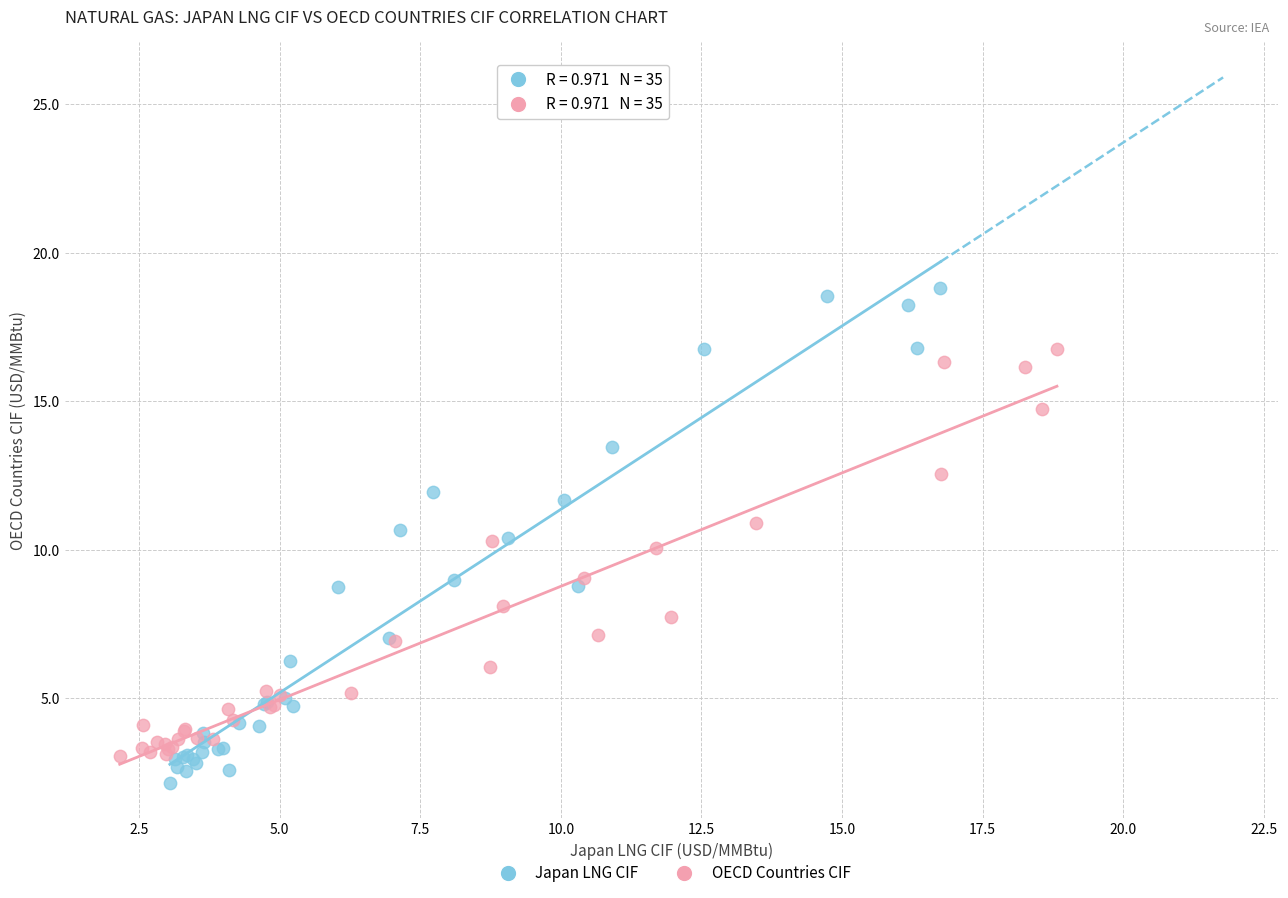

What are all the series names shown in the legend?

Japan LNG CIF, OECD Countries CIF